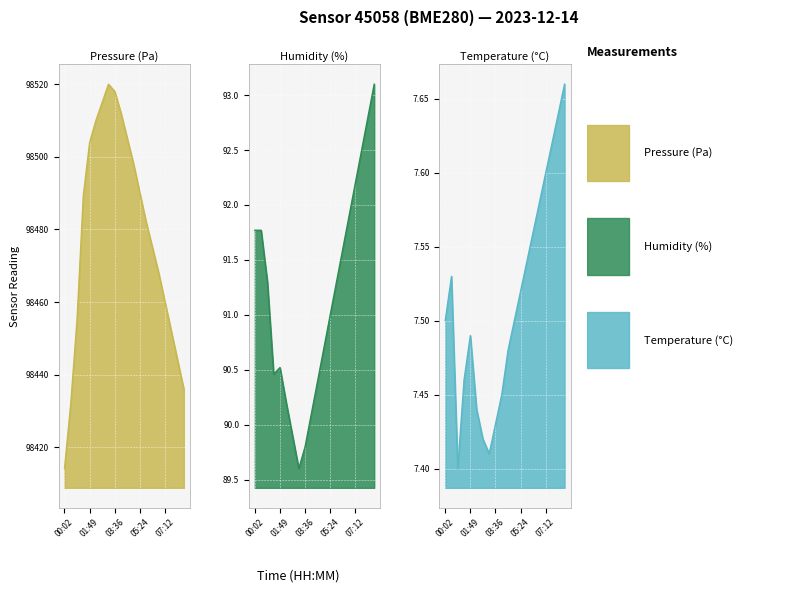

What is the label of the 18th point from the left?

07:39